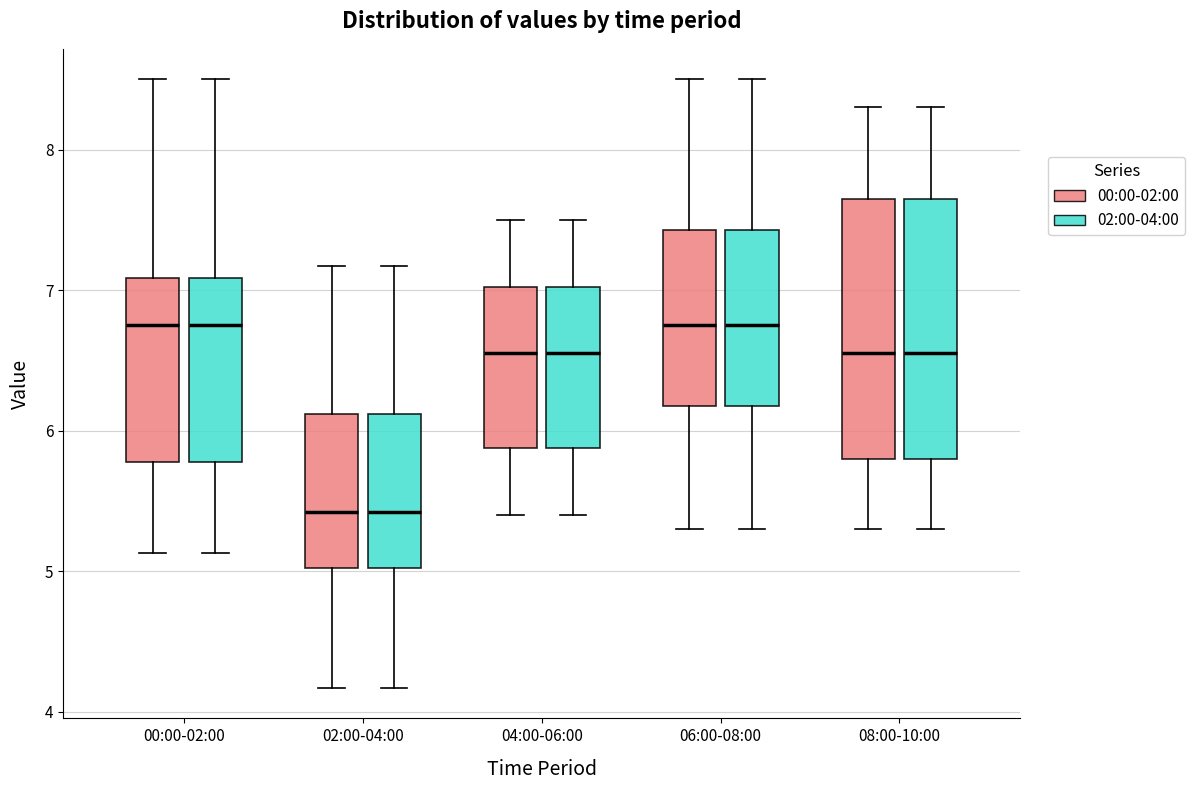

Where does the upper whisker of the box for 00:00-02:00 (02:00-04:00) end on the y-axis? The values are not printed on the chart, so give them approximately, as read against the axis.

8.5